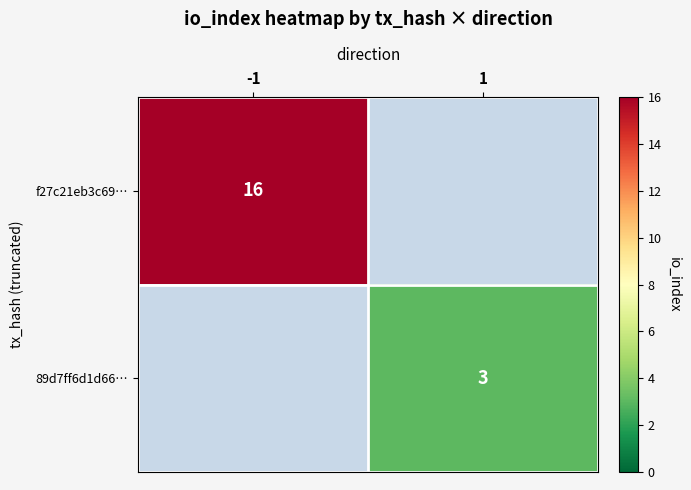

The 89d7ff6d1d66… series shows 2 at 1. True or false?

False